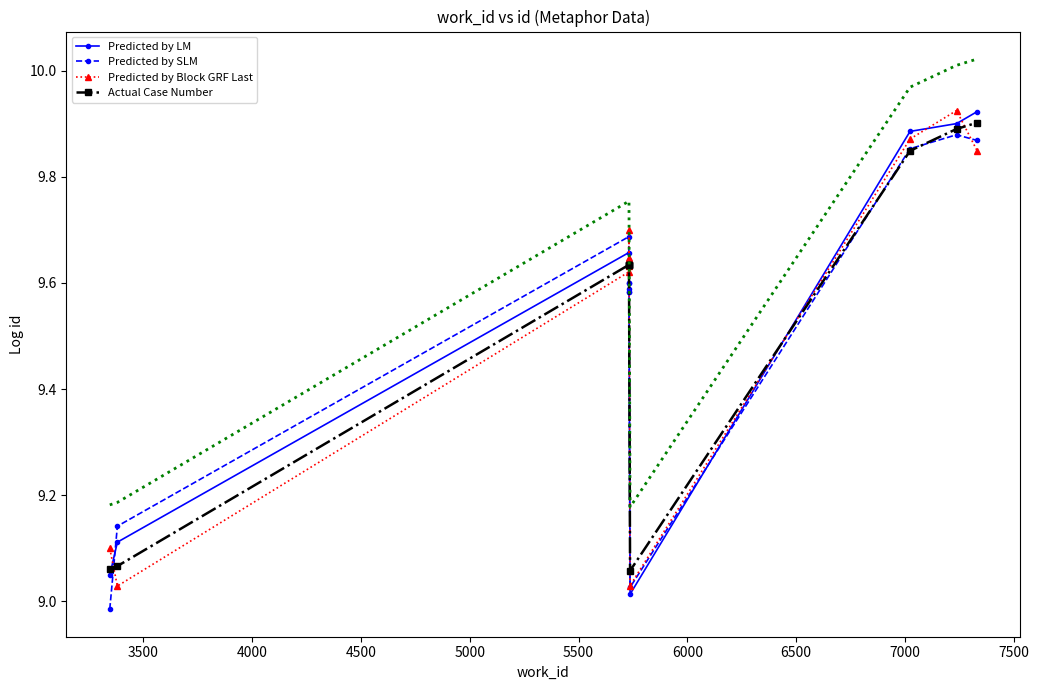

Rank the series by their maximum value, from lowest to highest.

Predicted by SLM, Actual Case Number, Predicted by LM, Predicted by Block GRF Last